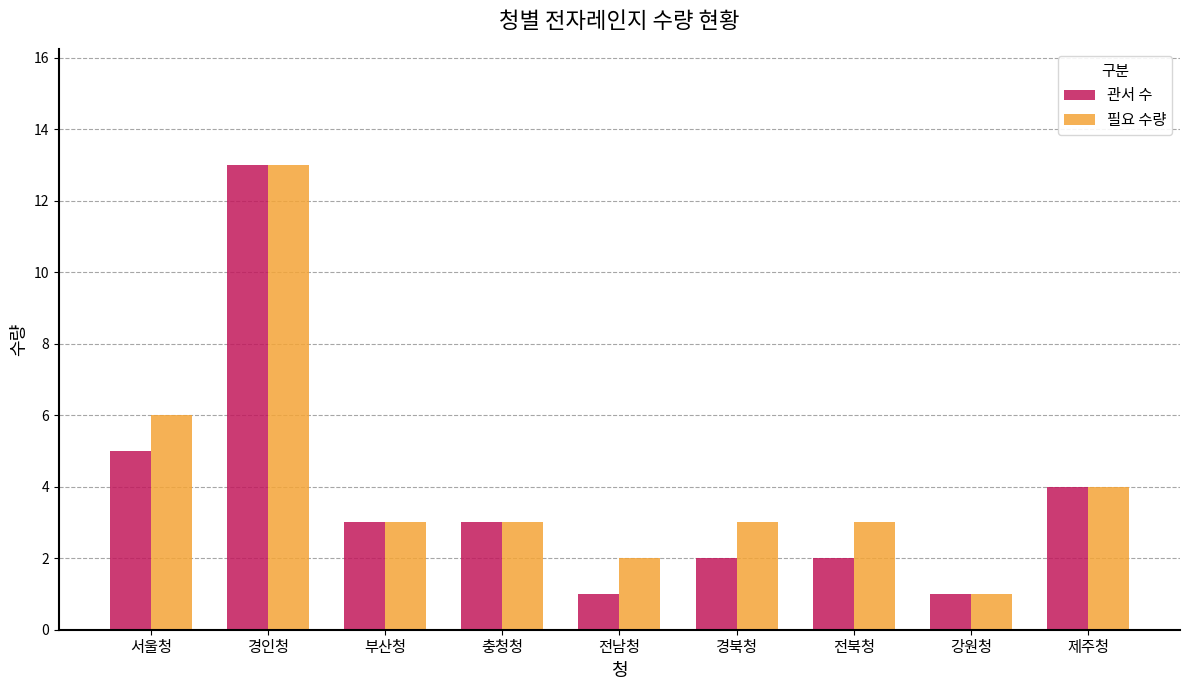

At which category is the sum across all series the highest?

경인청